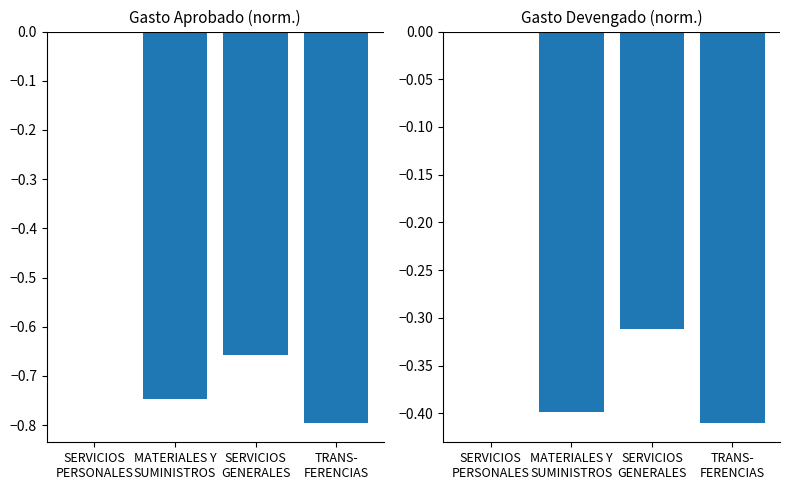

What position from the left is MATERIALES Y
SUMINISTROS?

2